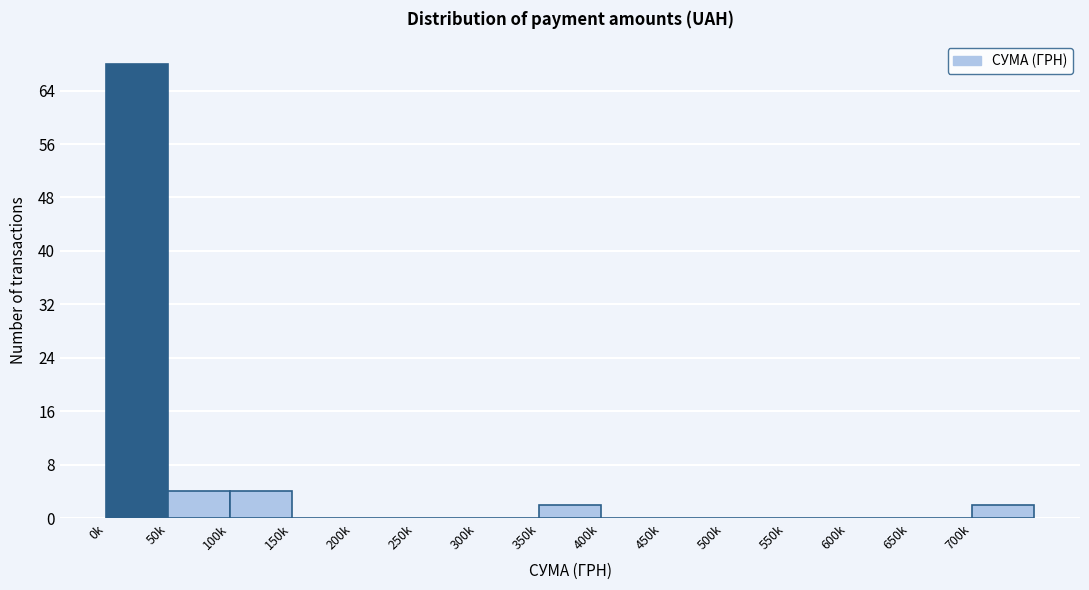

Reading right to left, transcribe all the data shown in this chart.

700k=2	650k=0	600k=0	550k=0	500k=0	450k=0	400k=0	350k=2	300k=0	250k=0	200k=0	150k=0	100k=4	50k=4	0k=68